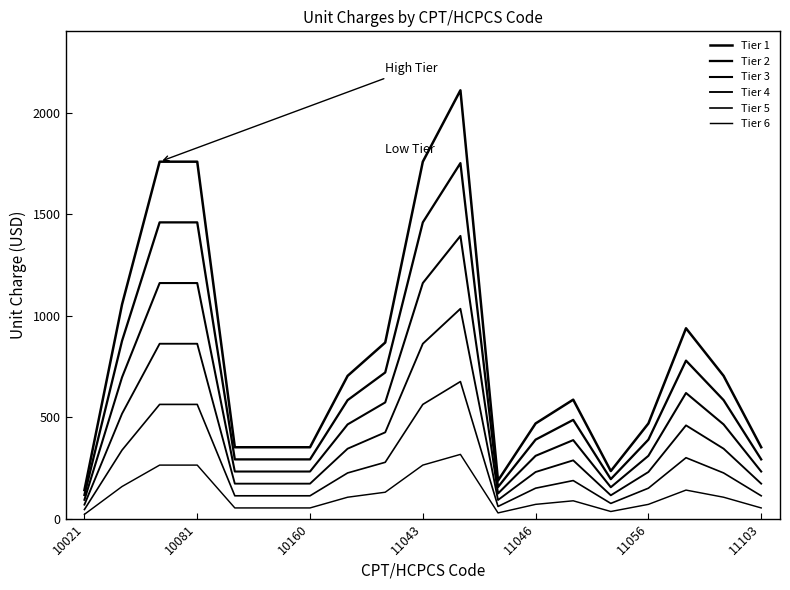

What is the difference between the maximum and minimum values in the Tier 2 series?

1634.2